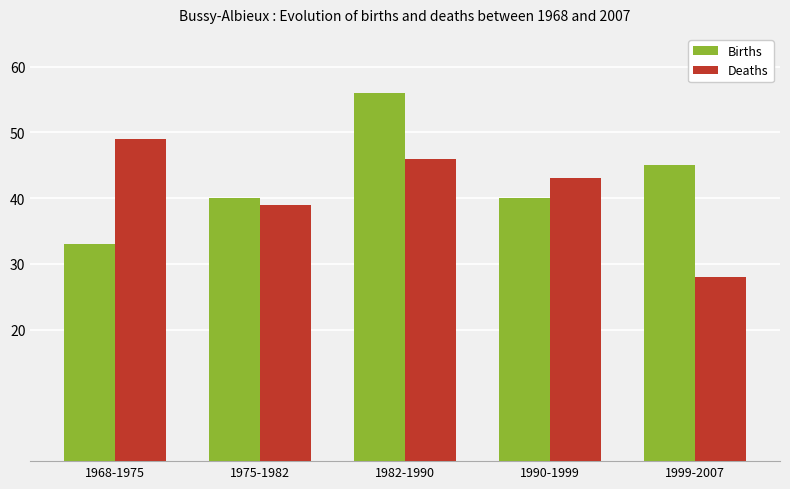

Read the Deaths value at 1990-1999, to the nearest 5.

45